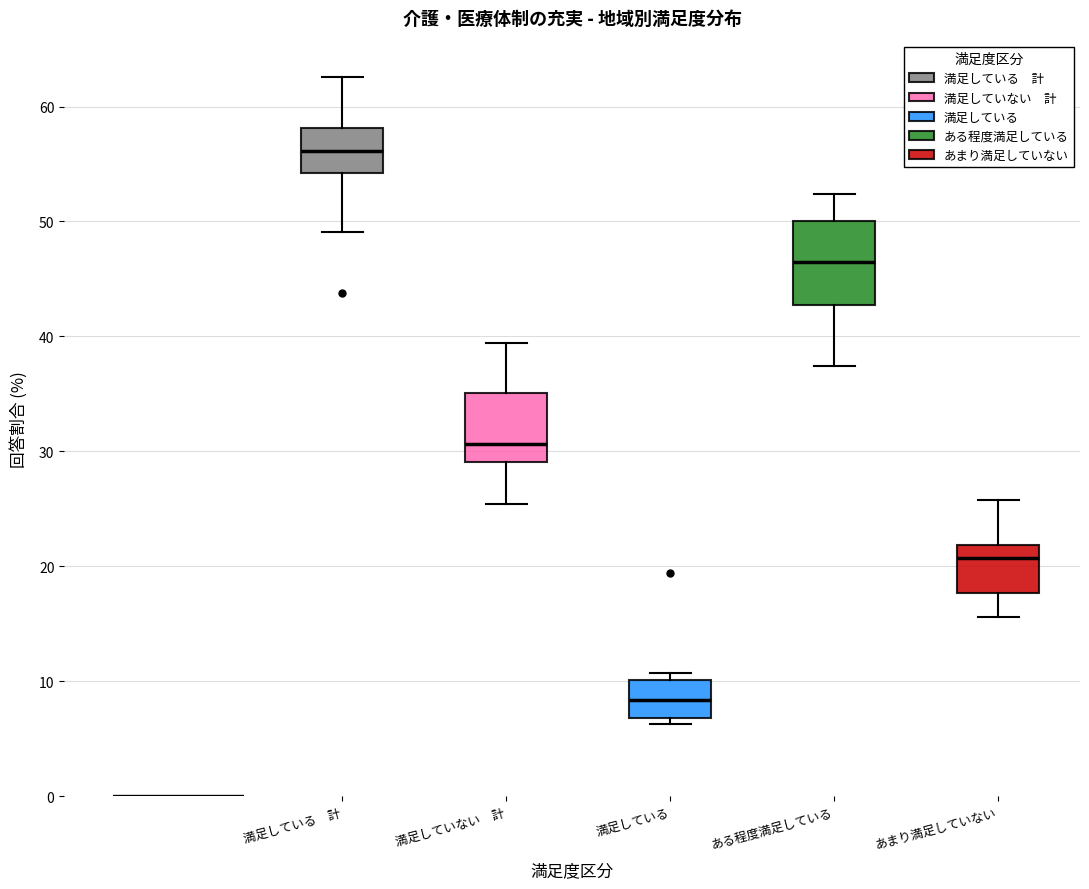

Reading left to right, transcribe this box plot: for each box, give where its median line is, the range the box spans, and where its two whiskers end, as read against the y-axis. The values are not printed on the chart, so give them approximately, as read against the axis.

満足している 計: median 56, box 54 to 58, whiskers 49 to 63
満足していない 計: median 31, box 29 to 35, whiskers 25 to 39
満足している: median 8, box 7 to 10, whiskers 6 to 11
ある程度満足している: median 47, box 43 to 50, whiskers 37 to 52
あまり満足していない: median 21, box 18 to 22, whiskers 16 to 26